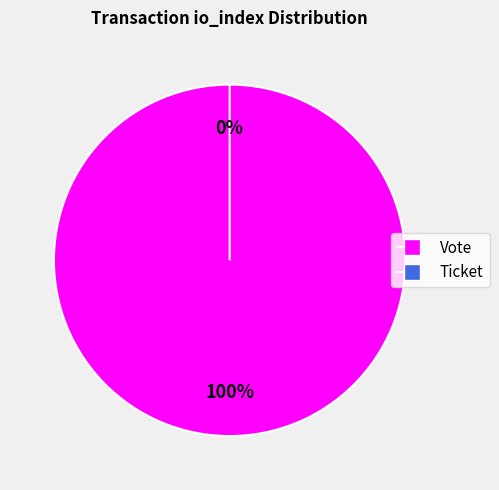

What is the change in value from Vote (io_index=1) to Ticket (io_index=0)?

-1